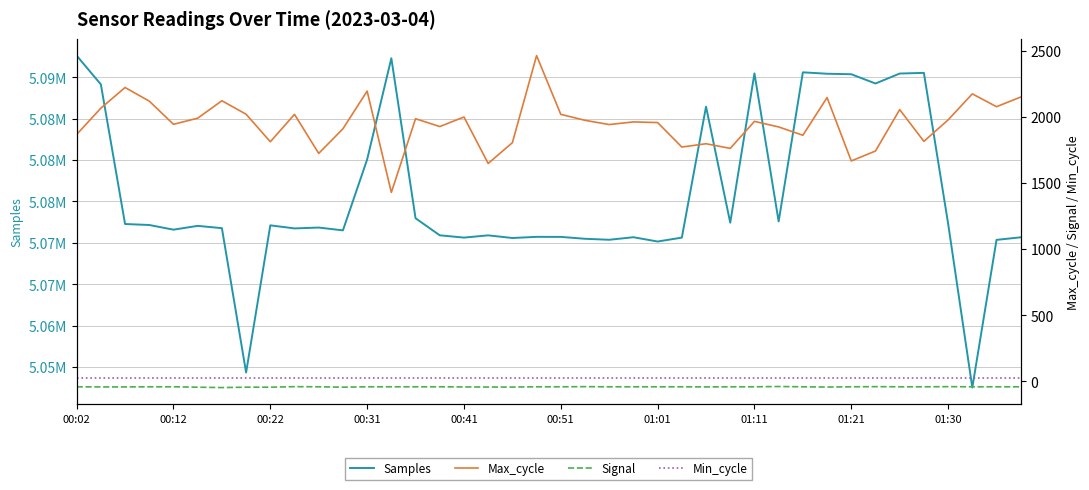

Is the value of Max_cycle at 33 greater than the value of Min_cycle at 39?

Yes